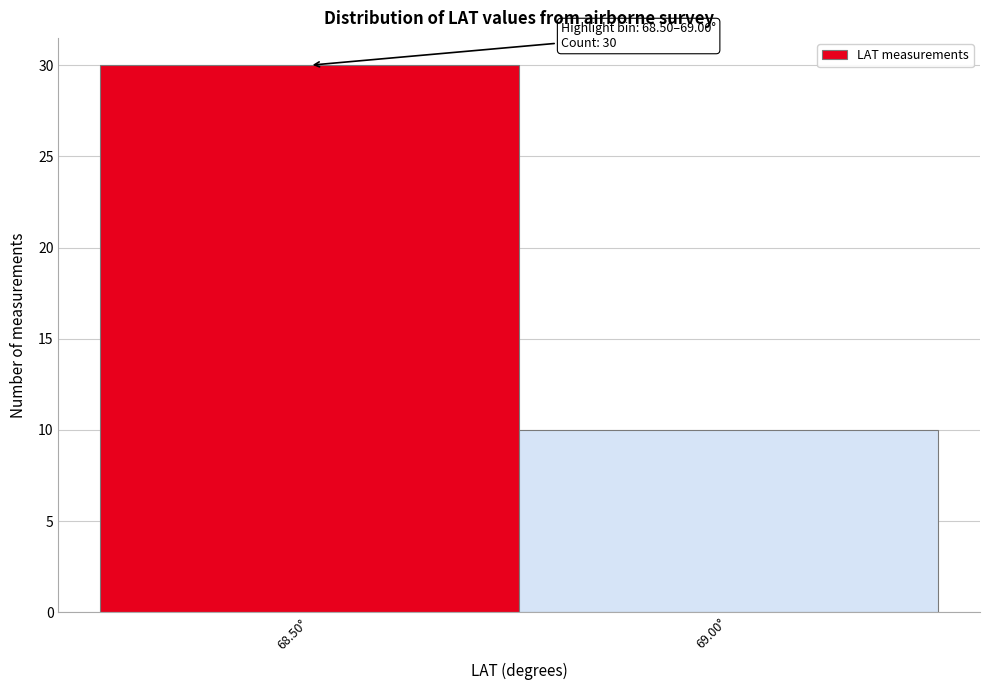

Reading right to left, list all the values displayed in this chart.

10	30